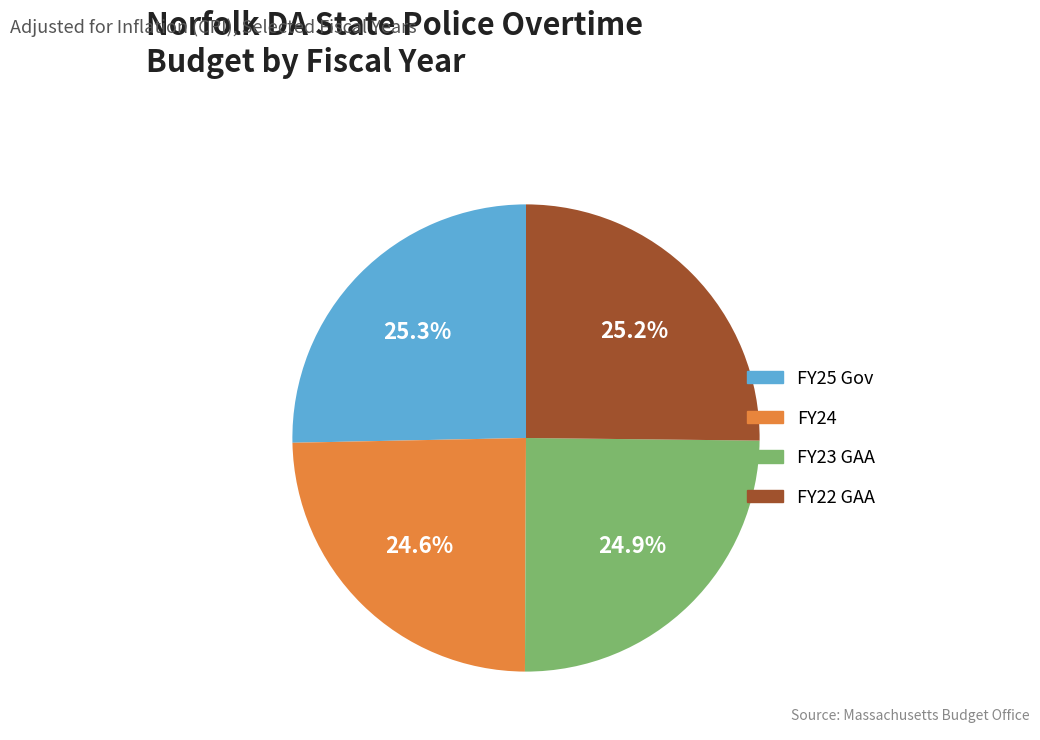

How many segments does this pie chart have?

4